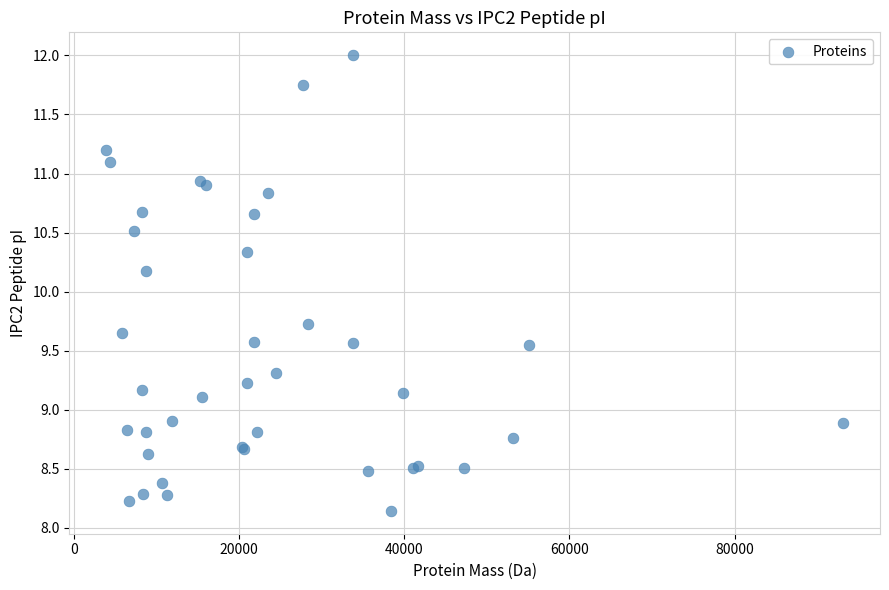

What Y value in the scatter plot is closest to 10?

10.2